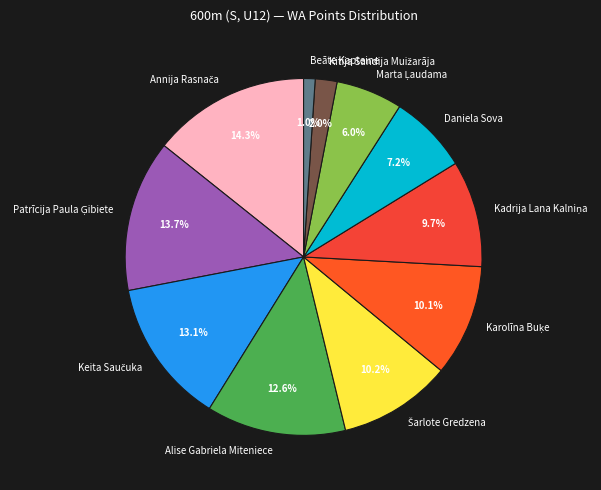

How much of the chart is everything except Beāte Kapteine?

99.0%